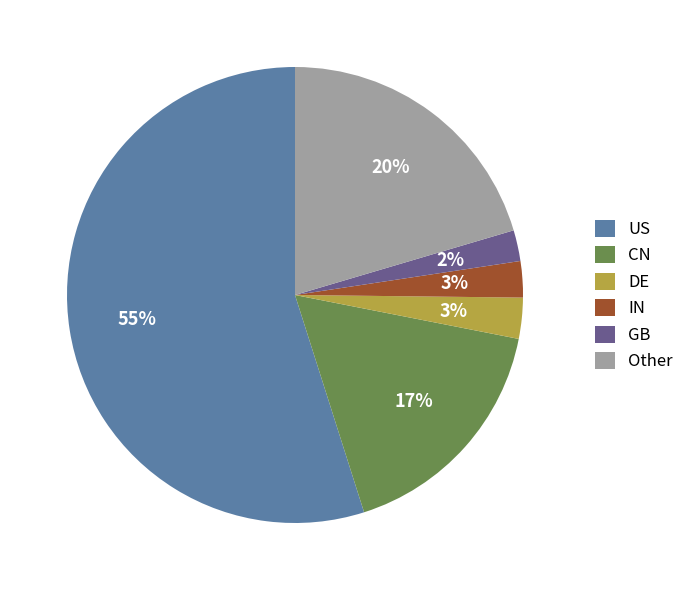

Which has a higher value, Other or IN?

Other